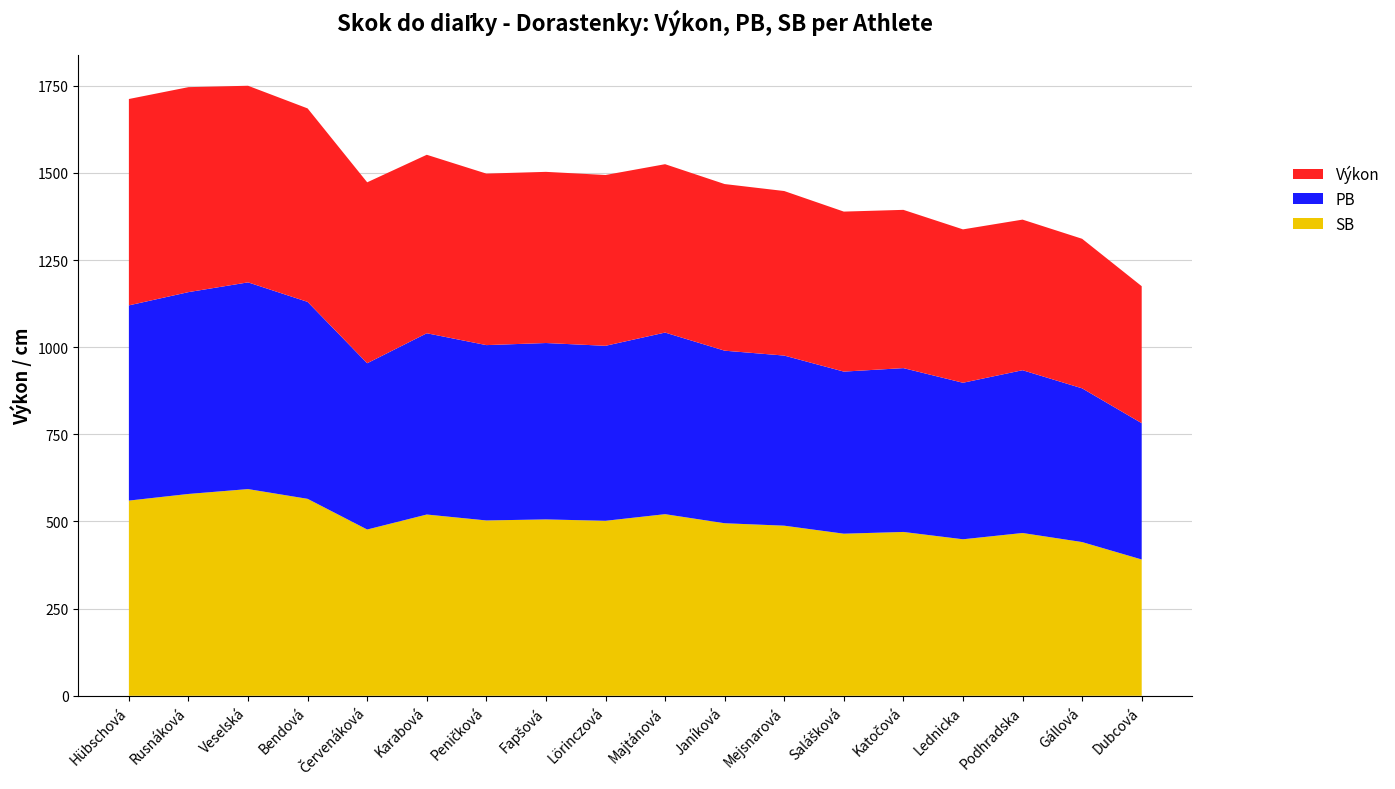

Reading left to right, transcribe all the data shown in this chart.

Výkon: Hübschová Lívia=592	Rusnáková Viktória=588	Veselská Sandra=564	Bendová Ema=555	Červenáková Kiara=519	Karabová Eliška=512	Peničková Paulína=492	Fapšová Veronika=491	Lörinczová Sofia=490	Majtánová Zuzana=483	Janíková Alžbeta=478	Mejsnarová Veronika=472	Salášková Dorothea=459	Katočová Rebeka=454	Lednicka Linda=440	Podhradska Sara=432	Gállová Daniela=429	Dubcová Veronika=393
PB: Hübschová Lívia=560	Rusnáková Viktória=579	Veselská Sandra=593	Bendová Ema=565	Červenáková Kiara=477	Karabová Eliška=520	Peničková Paulína=503	Fapšová Veronika=506	Lörinczová Sofia=502	Majtánová Zuzana=521	Janíková Alžbeta=495	Mejsnarová Veronika=488	Salášková Dorothea=465	Katočová Rebeka=470	Lednicka Linda=449	Podhradska Sara=467	Gállová Daniela=441	Dubcová Veronika=391
SB: Hübschová Lívia=560	Rusnáková Viktória=579	Veselská Sandra=593	Bendová Ema=565	Červenáková Kiara=477	Karabová Eliška=520	Peničková Paulína=503	Fapšová Veronika=506	Lörinczová Sofia=502	Majtánová Zuzana=521	Janíková Alžbeta=495	Mejsnarová Veronika=488	Salášková Dorothea=465	Katočová Rebeka=470	Lednicka Linda=449	Podhradska Sara=467	Gállová Daniela=441	Dubcová Veronika=391